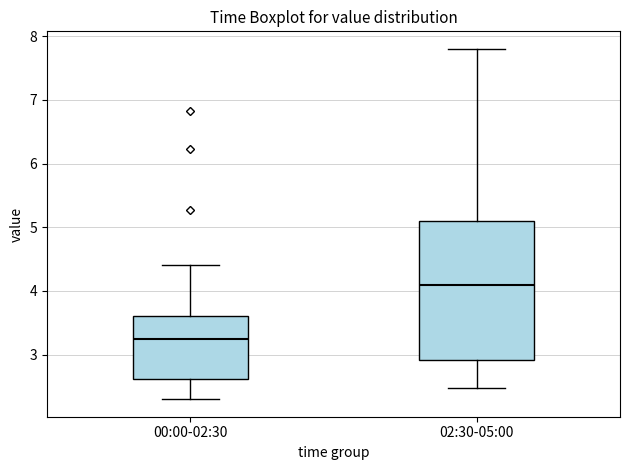

Reading left to right, transcribe this box plot: for each box, give where its median line is, the range the box spans, and where its two whiskers end, as read against the y-axis. The values are not printed on the chart, so give them approximately, as read against the axis.

00:00-02:30: median 3.3, box 2.6 to 3.6, whiskers 2.3 to 4.4
02:30-05:00: median 4.1, box 2.9 to 5.1, whiskers 2.5 to 7.8